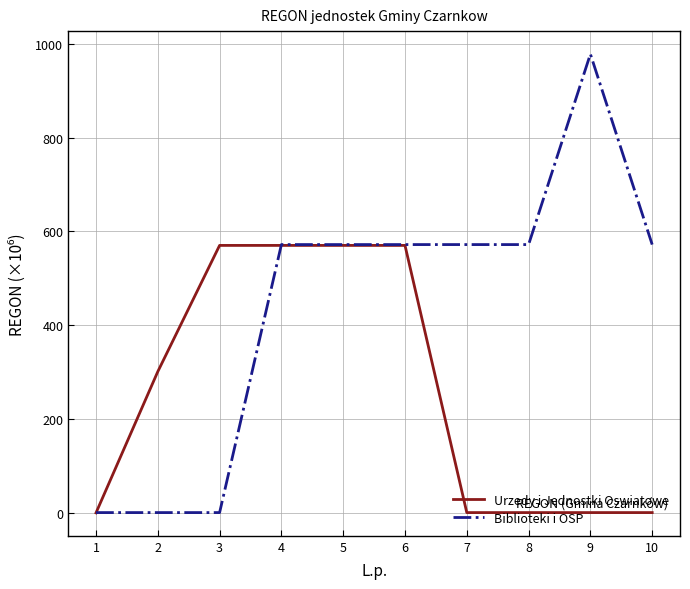

What are all the series names shown in the legend?

Urzedy i Jednostki Oswiatowe, Biblioteki i OSP